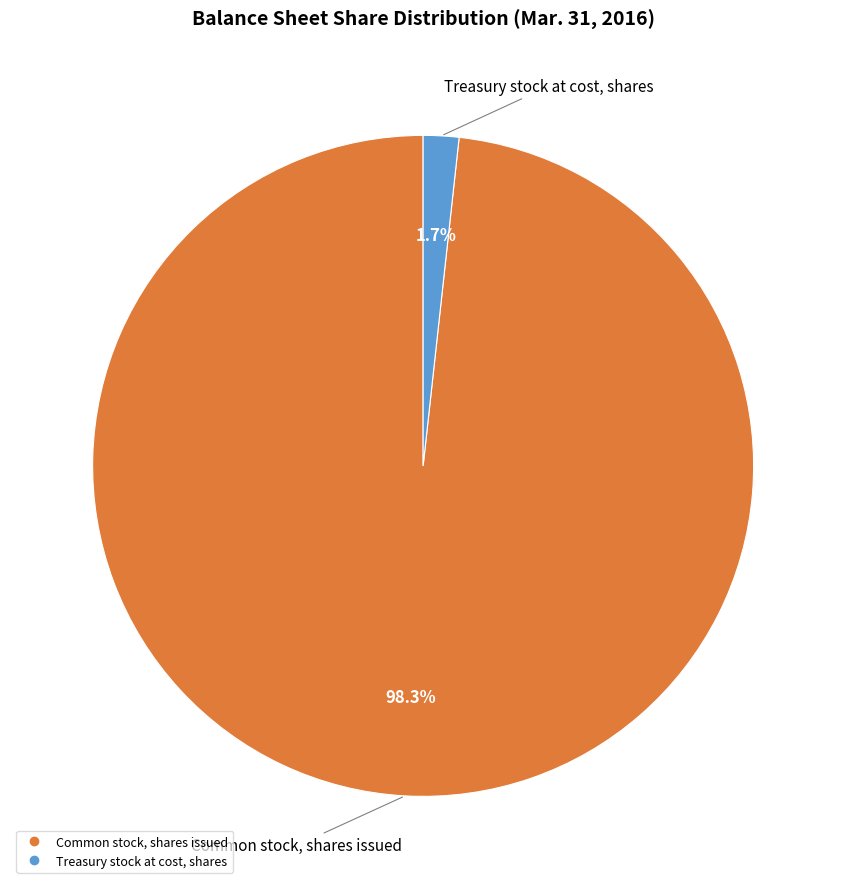

How much of the chart is everything except Common stock, shares issued?

1.7%